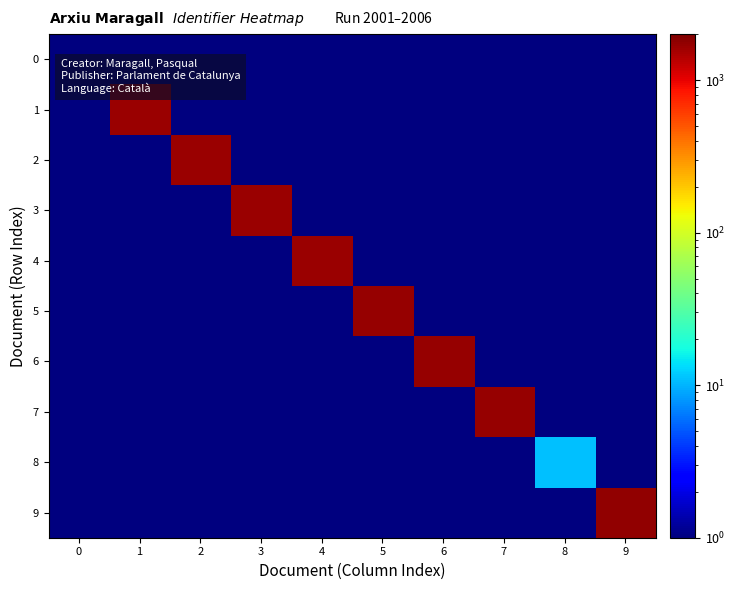

Which series has the largest range (max minus min)?

9